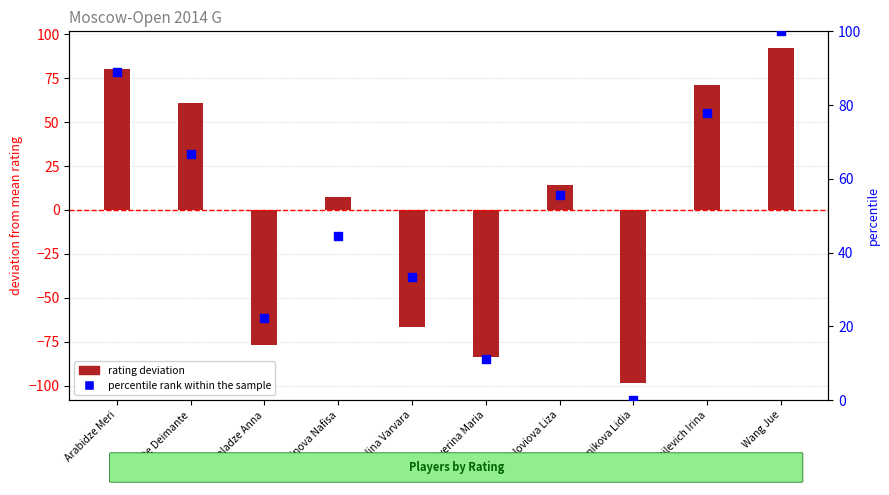

Which series has the largest Y range (max minus min)?

rating deviation